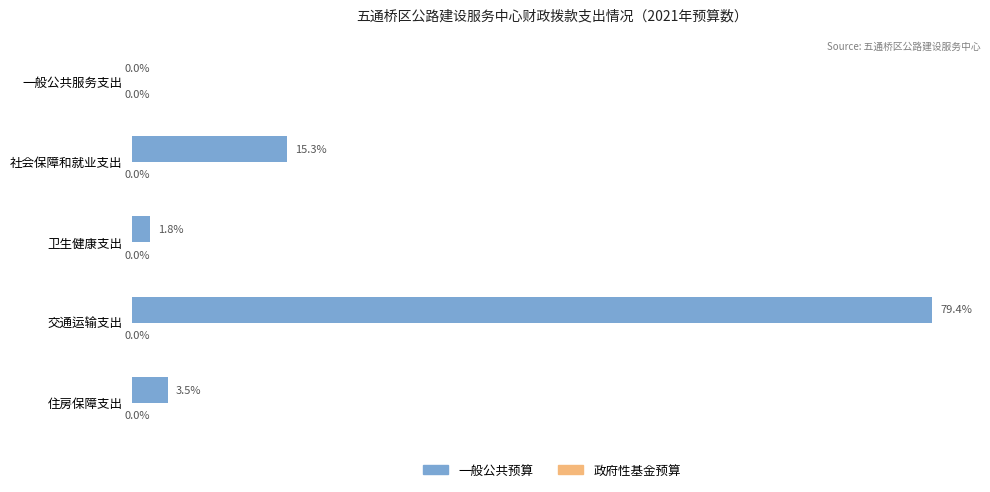

How many bars are there in total?

10